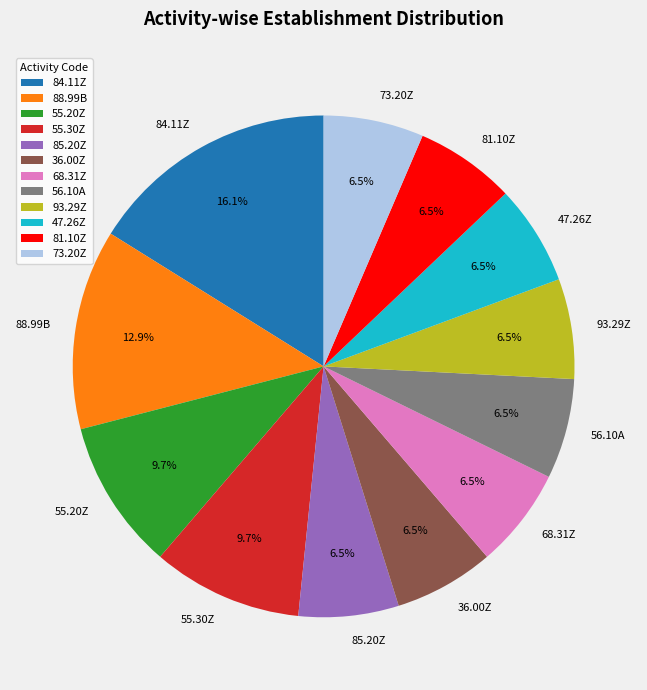

Between 85.20Z and 88.99B, which is larger?

88.99B